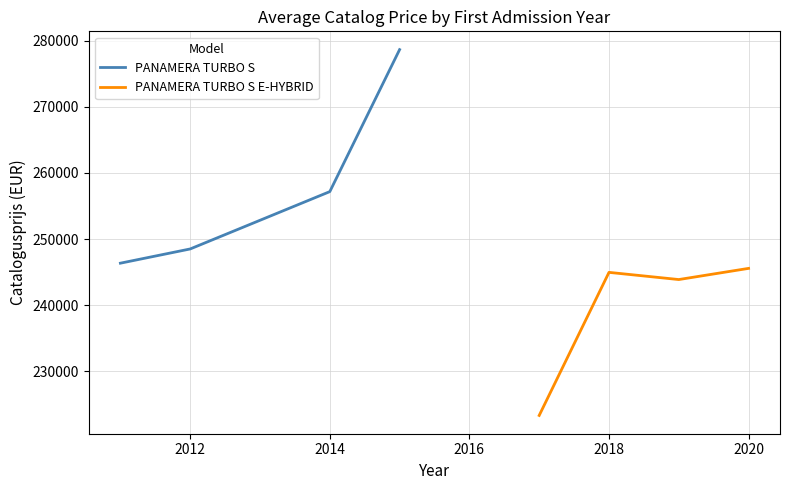

True or false: PANAMERA TURBO S has more than 1 points higher than both neighbors.

False